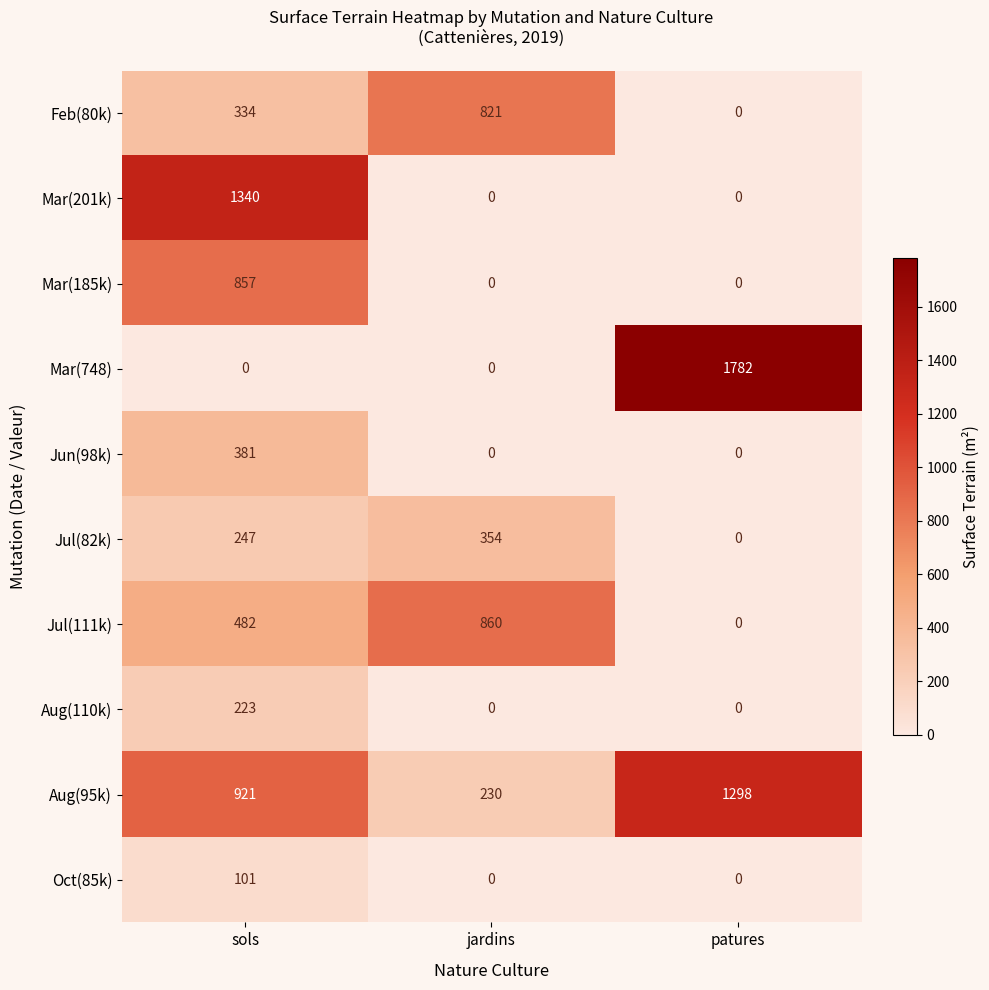

The value of Mar(201k) at jardins is 0. True or false?

True